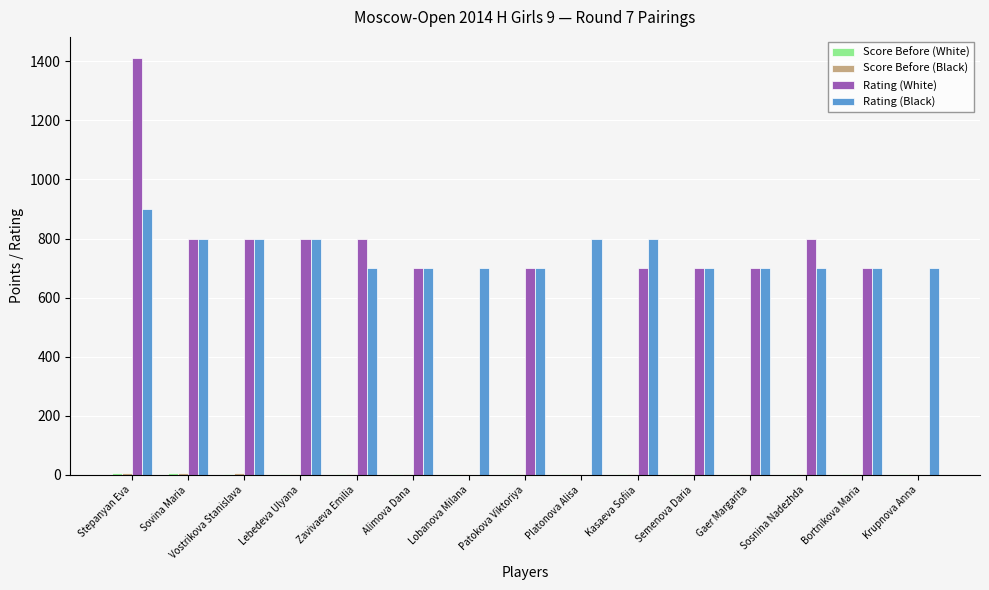

What is the average value of the Rating (Black) series?

746.7